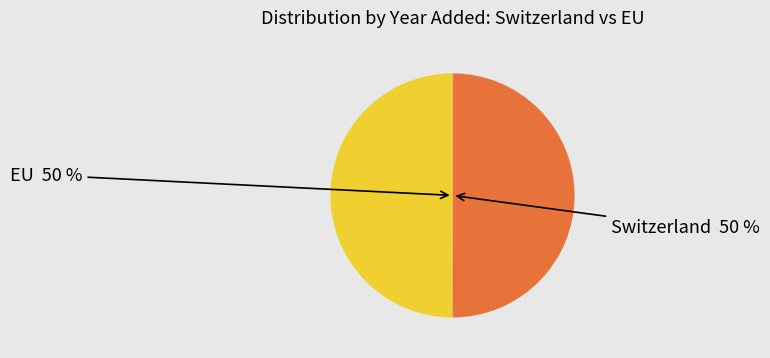

To the nearest percent, what is the combined percentage of Switzerland and EU?

100%